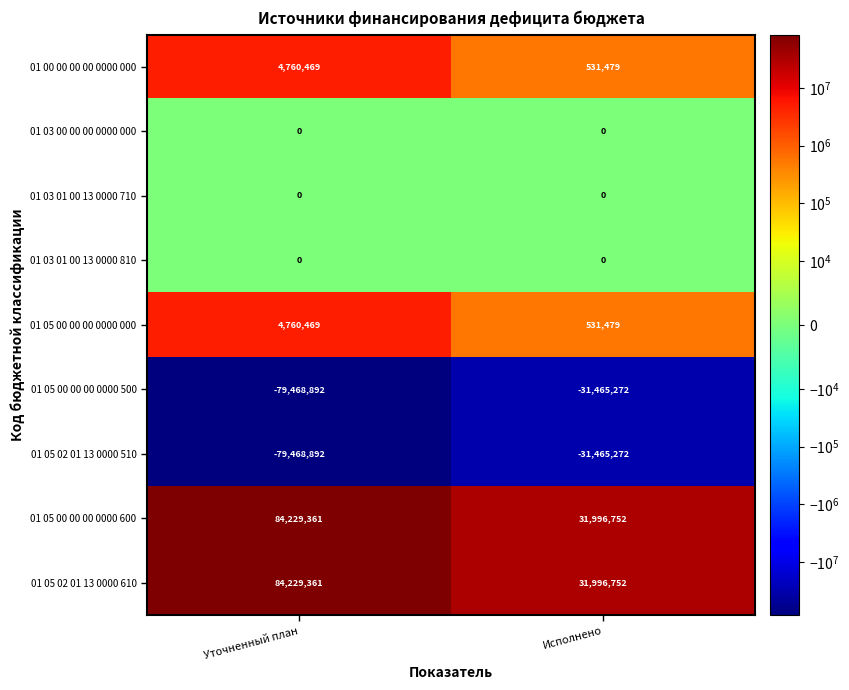

What is the difference between the 01 05 00 00 00 0000 000 values at Уточненный план and Исполнено?

4228990